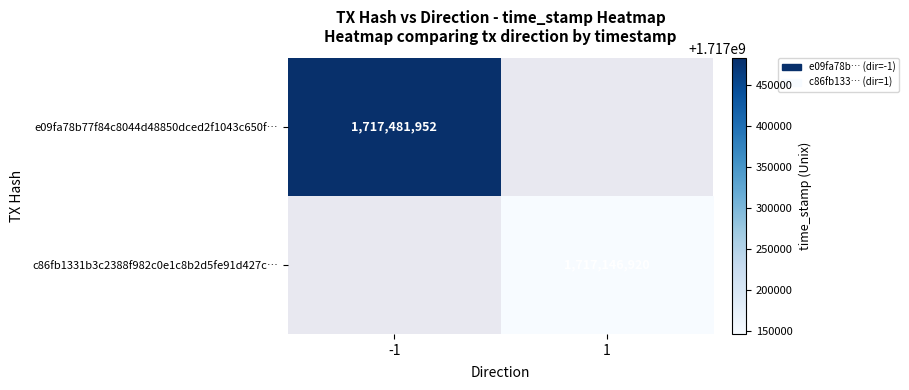

What is the greatest value displayed?

1717481952.0